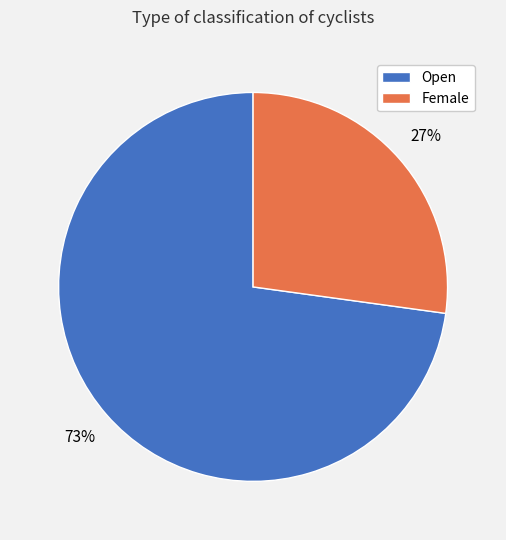

What is the smallest slice in the pie chart?

Female